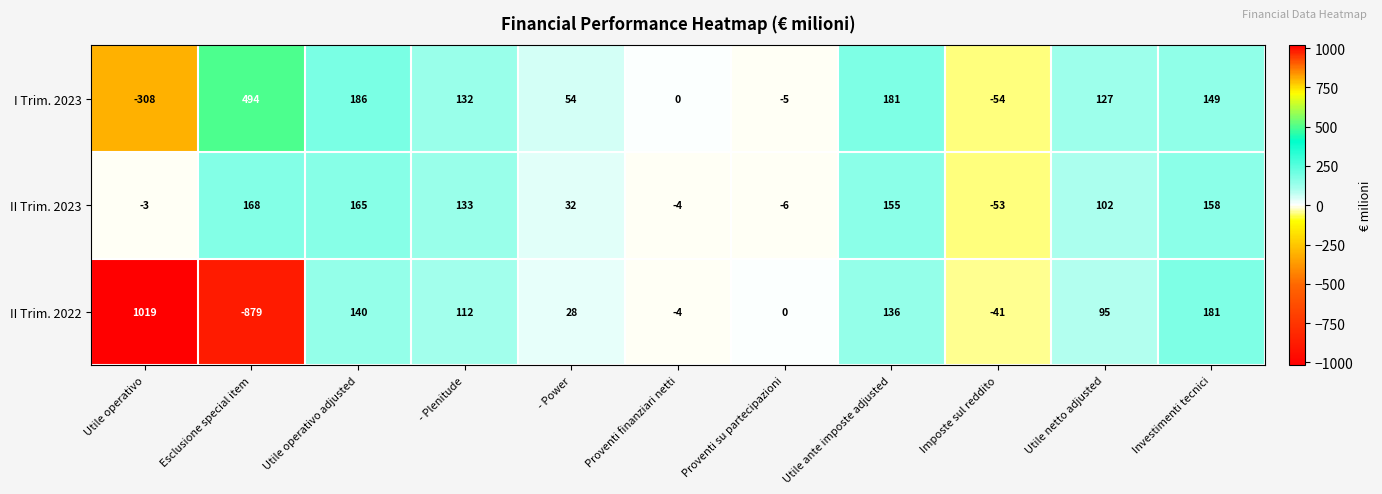

Where does the I Trim. 2023 series first go above 127?

Esclusione special item